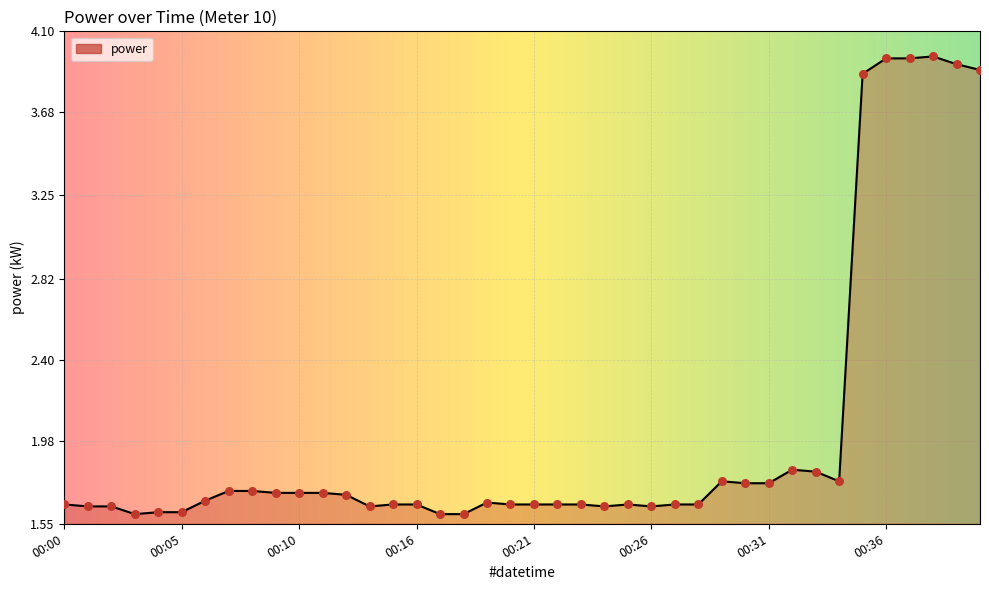

What is the difference between the maximum and minimum values?

2.4